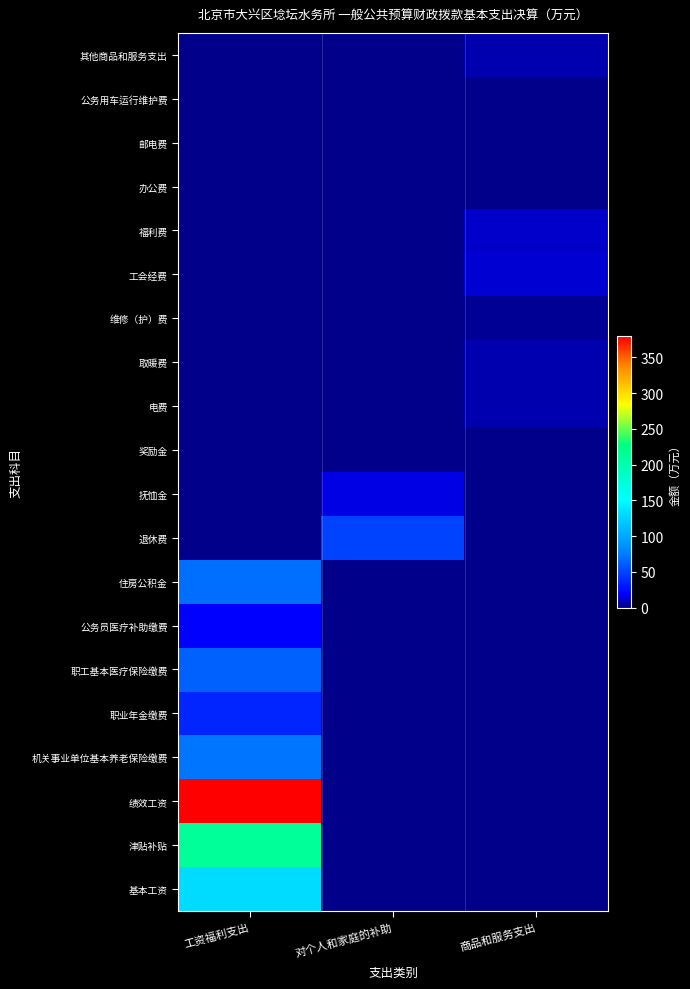

At how many categories does at least one series exceed 266?

1